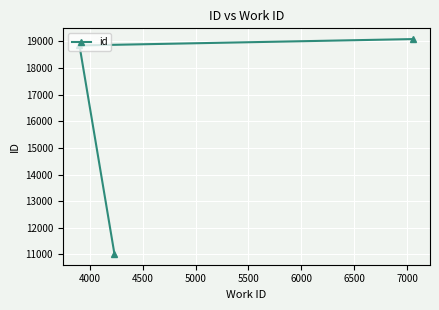

What is the difference between the maximum and minimum values?

8065